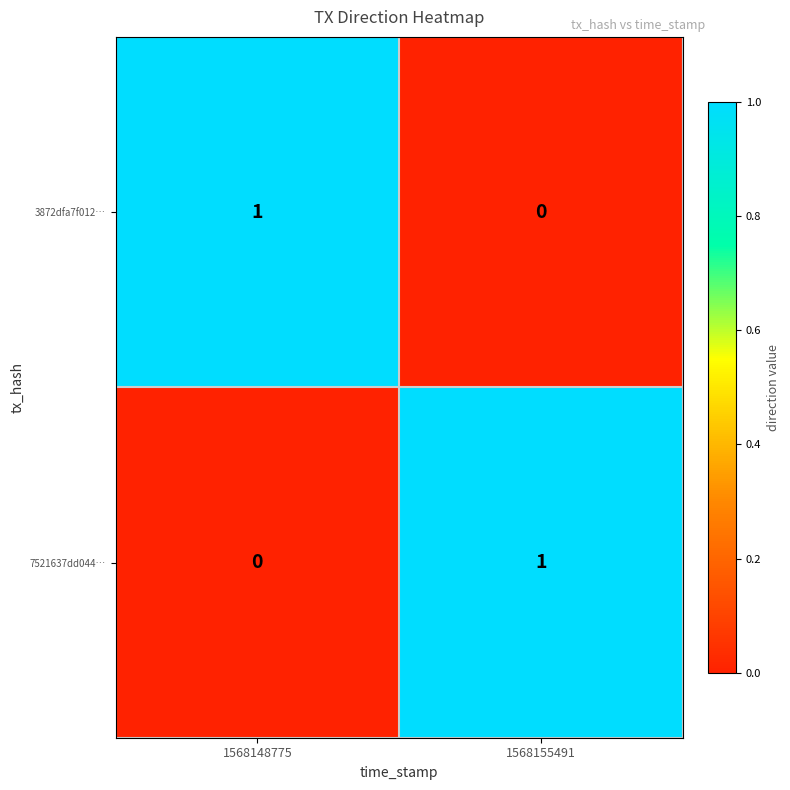

Rank the series at 1568148775 from highest to lowest value.

3872dfa7f012…, 7521637dd044…